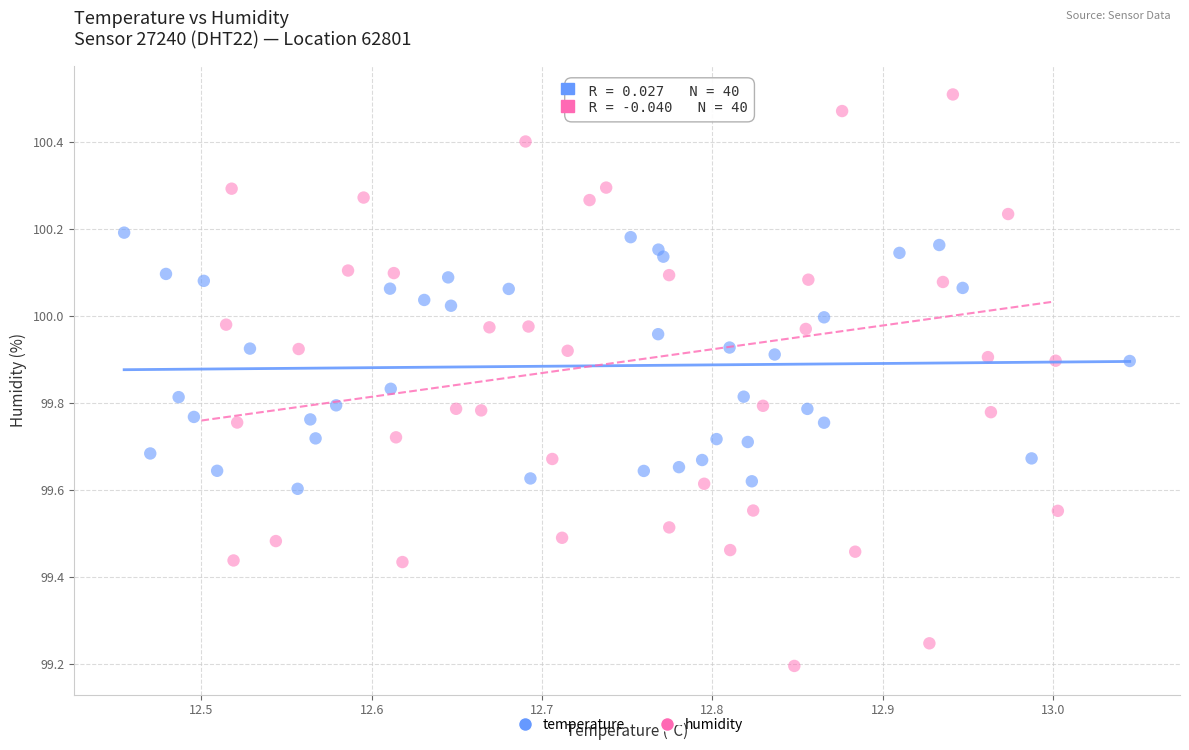

Which series reaches the minimum Y coordinate?

humidity